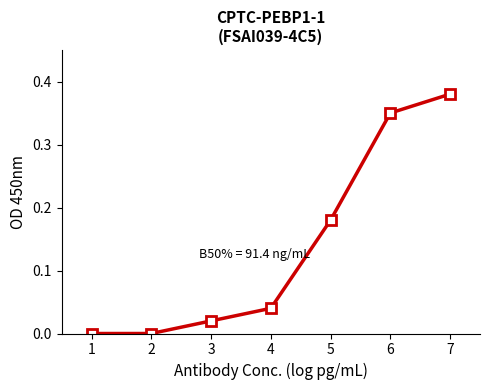

Count the number of categories in the chart.

7